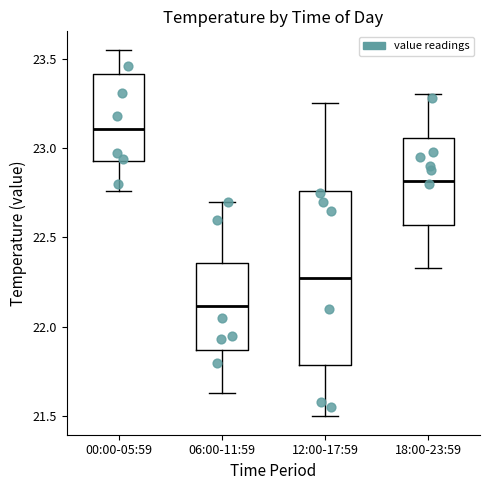

Reading left to right, read every box against the y-axis: the position of its median line, the range the box covers, and the ends of its whiskers. The values are not printed on the chart, so give them approximately, as read against the axis.

00:00-05:59: median 23.10, box 22.95 to 23.40, whiskers 22.75 to 23.55
06:00-11:59: median 22.10, box 21.85 to 22.35, whiskers 21.65 to 22.70
12:00-17:59: median 22.30, box 21.80 to 22.75, whiskers 21.50 to 23.25
18:00-23:59: median 22.80, box 22.55 to 23.05, whiskers 22.35 to 23.30